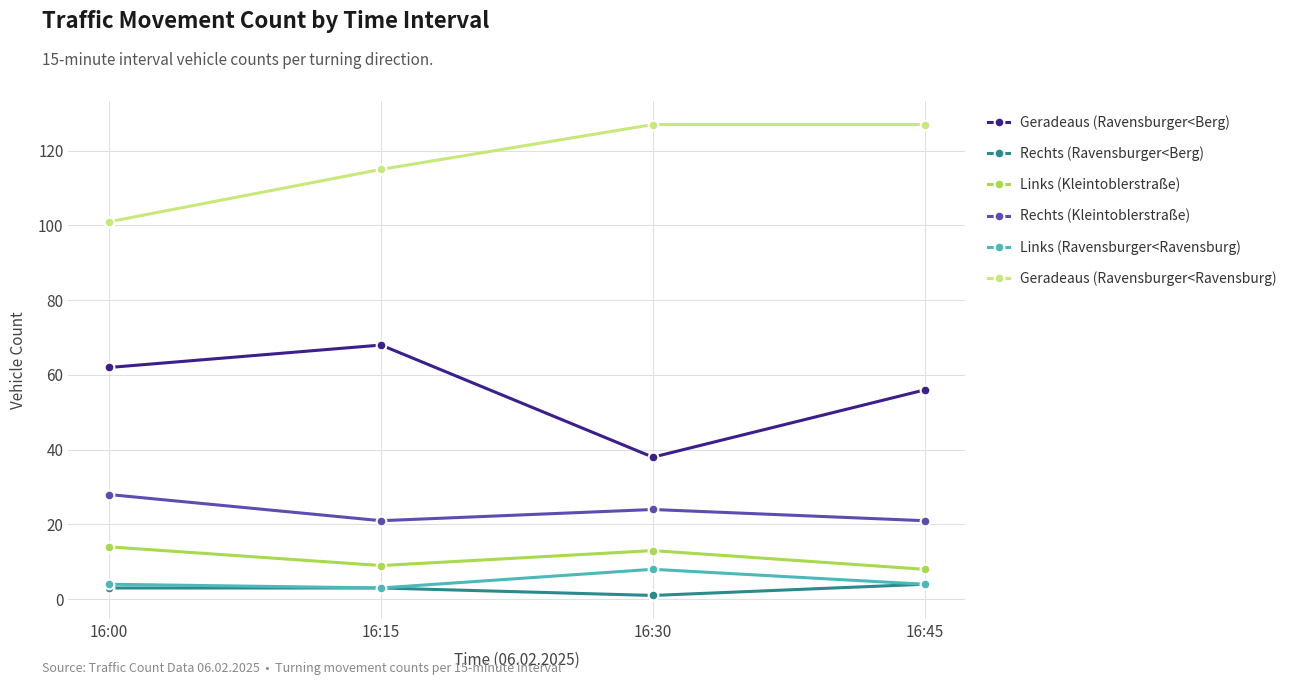

What is the value of the Links (Kleintoblerstraße) point at the 4th from the left?

8